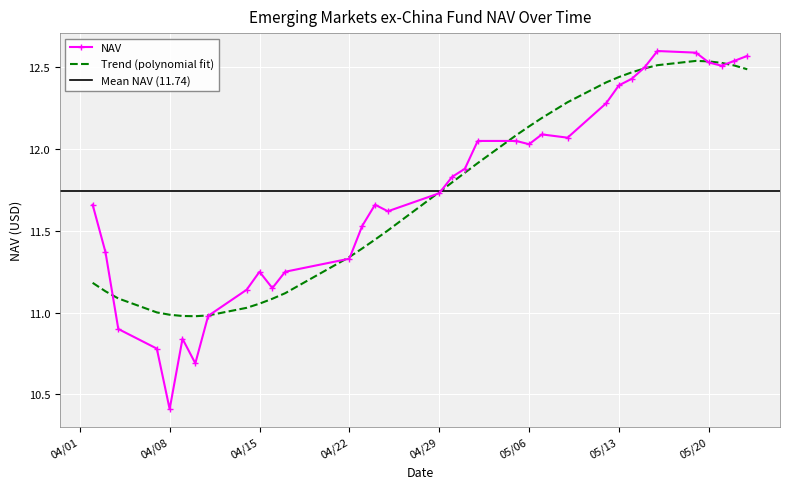

What is the difference between the maximum and minimum values?

2.2